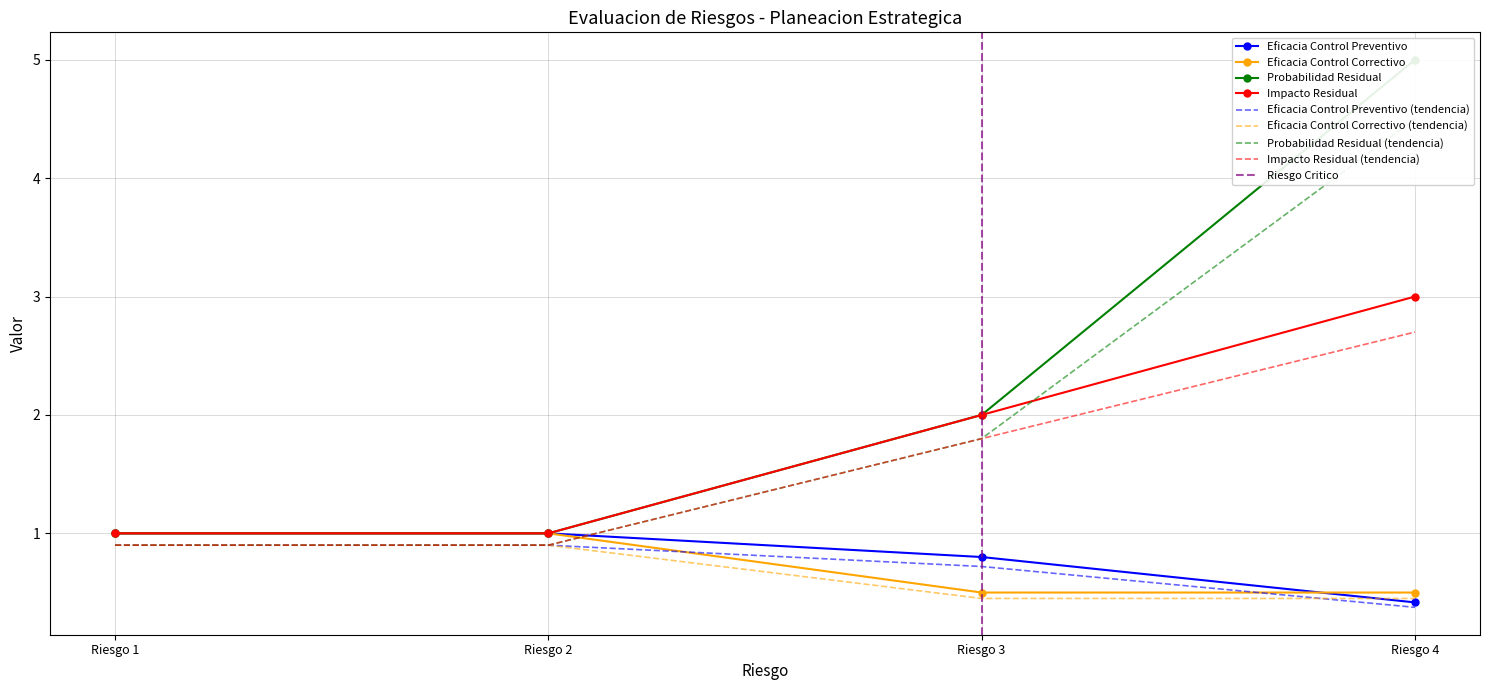

At which label is Eficacia Control Preventivo closest to 0?

Riesgo 4